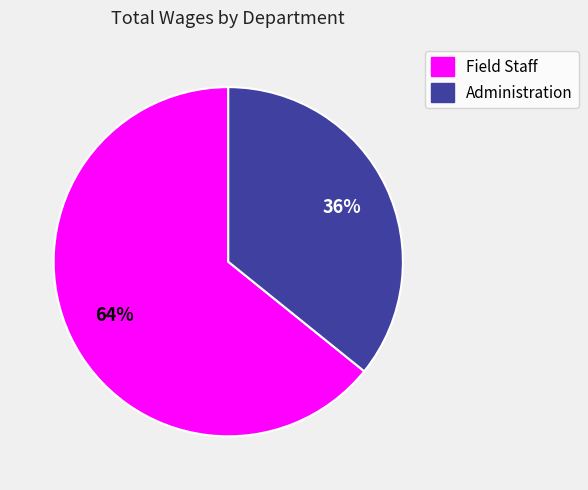

To the nearest percent, what percentage of the pie is Administration?

36%